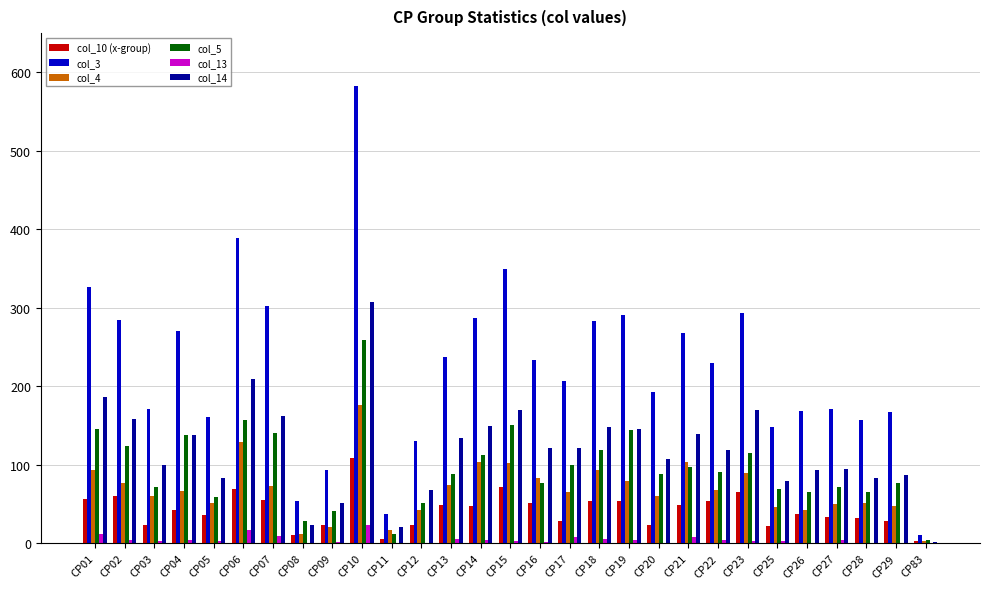

At which category does the chart reach its peak across all series?

CP10